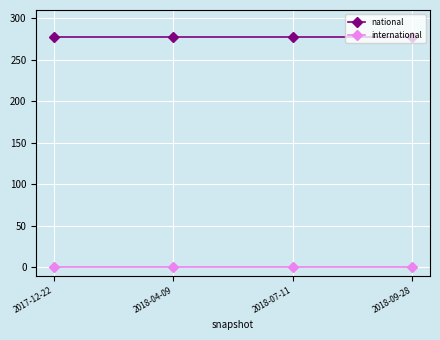

What is the sum of all national values?

1108